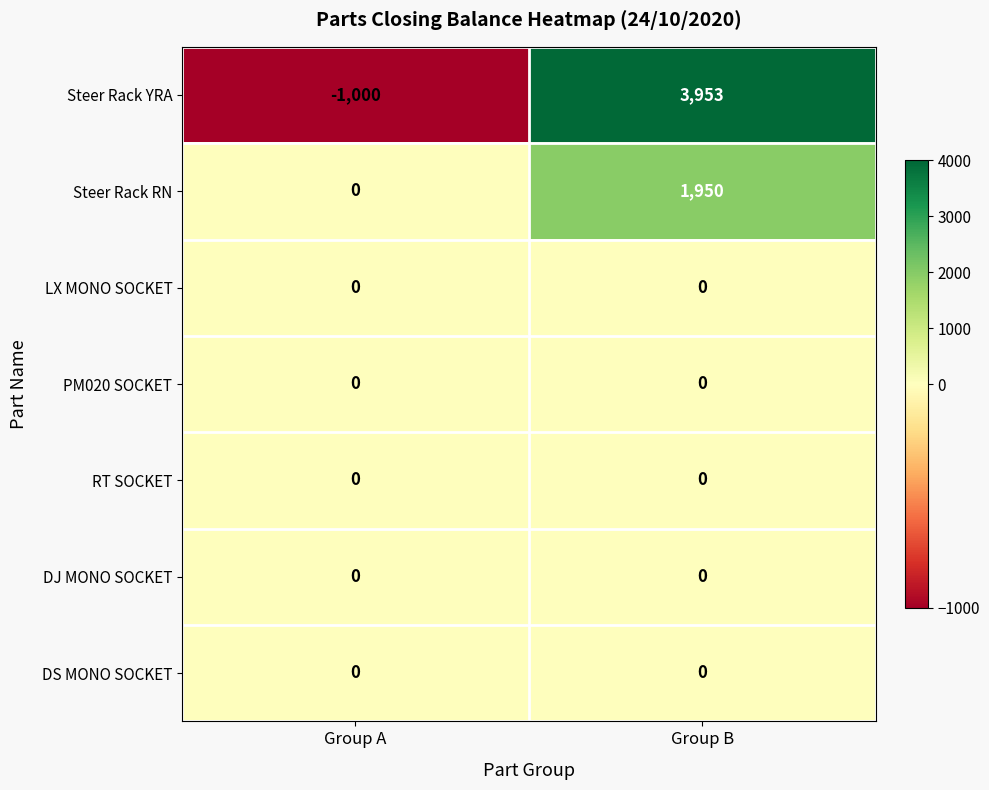

Rank the categories by Steer Rack RN value from lowest to highest.

Group A, Group B